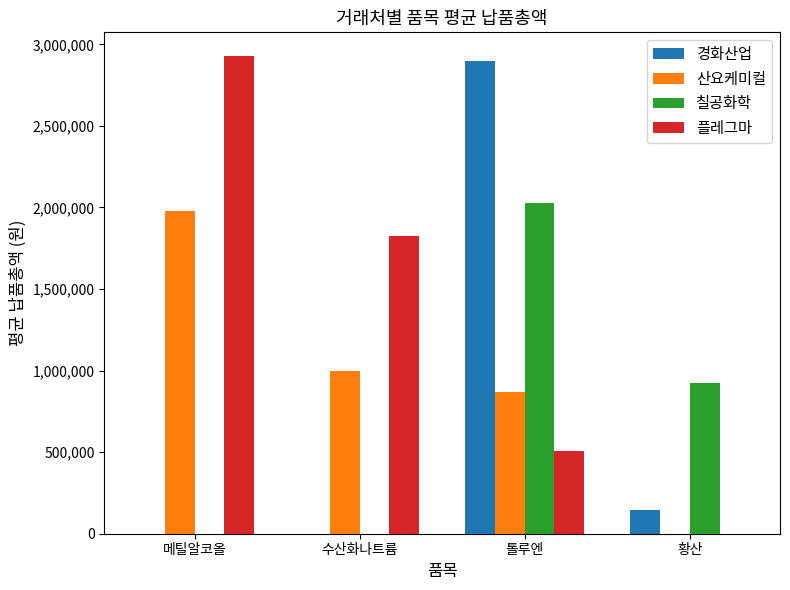

At which label does 칠공화학 reach its peak?

톨루엔